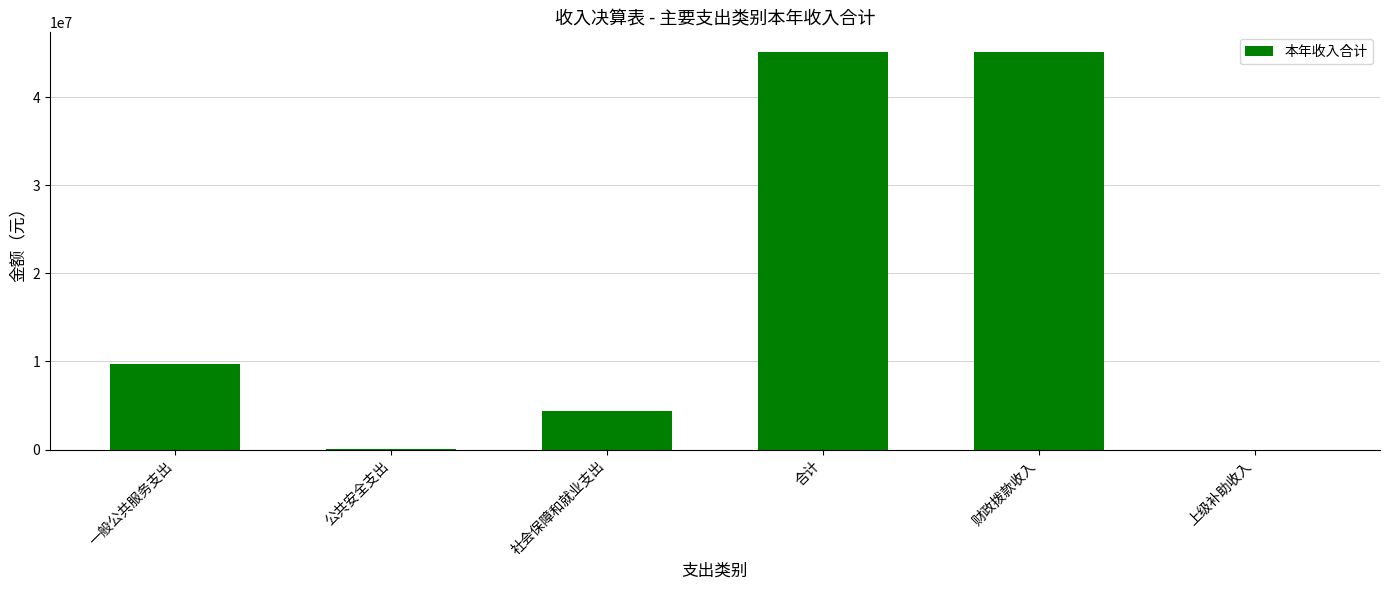

Count the number of values greater than 9662574.

3